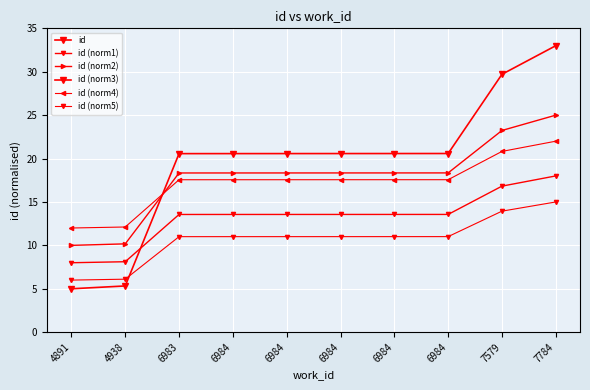

How many values in the id (norm2) series exceed 18?

8